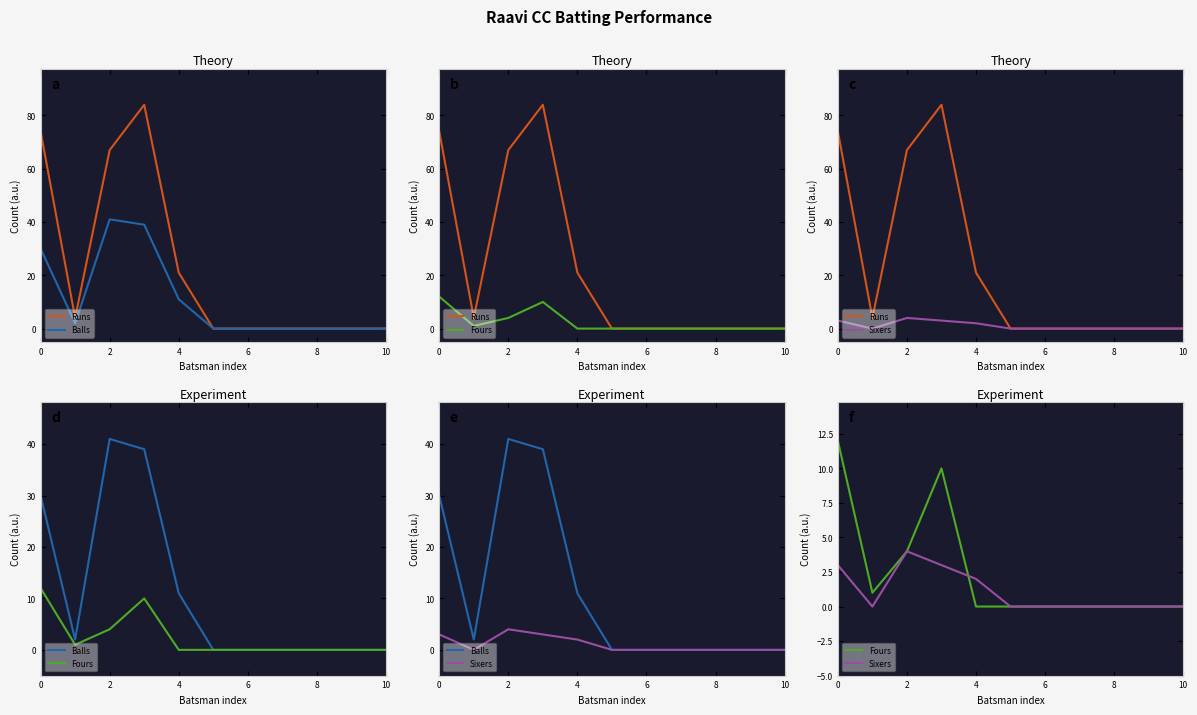

What is the maximum value shown in the chart?

84